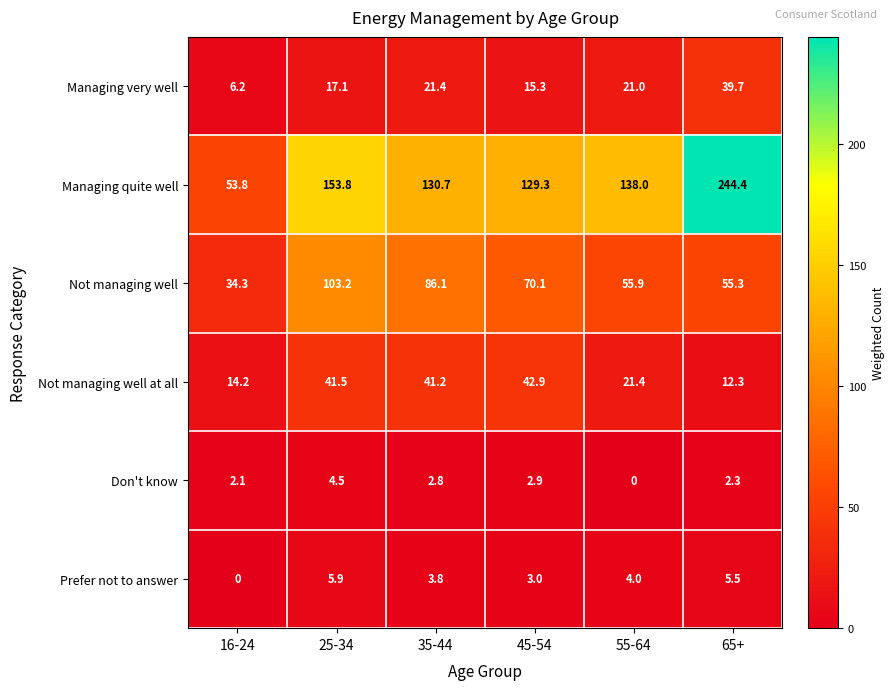

What is the spread (max minus min) of values at 16-24?

53.8